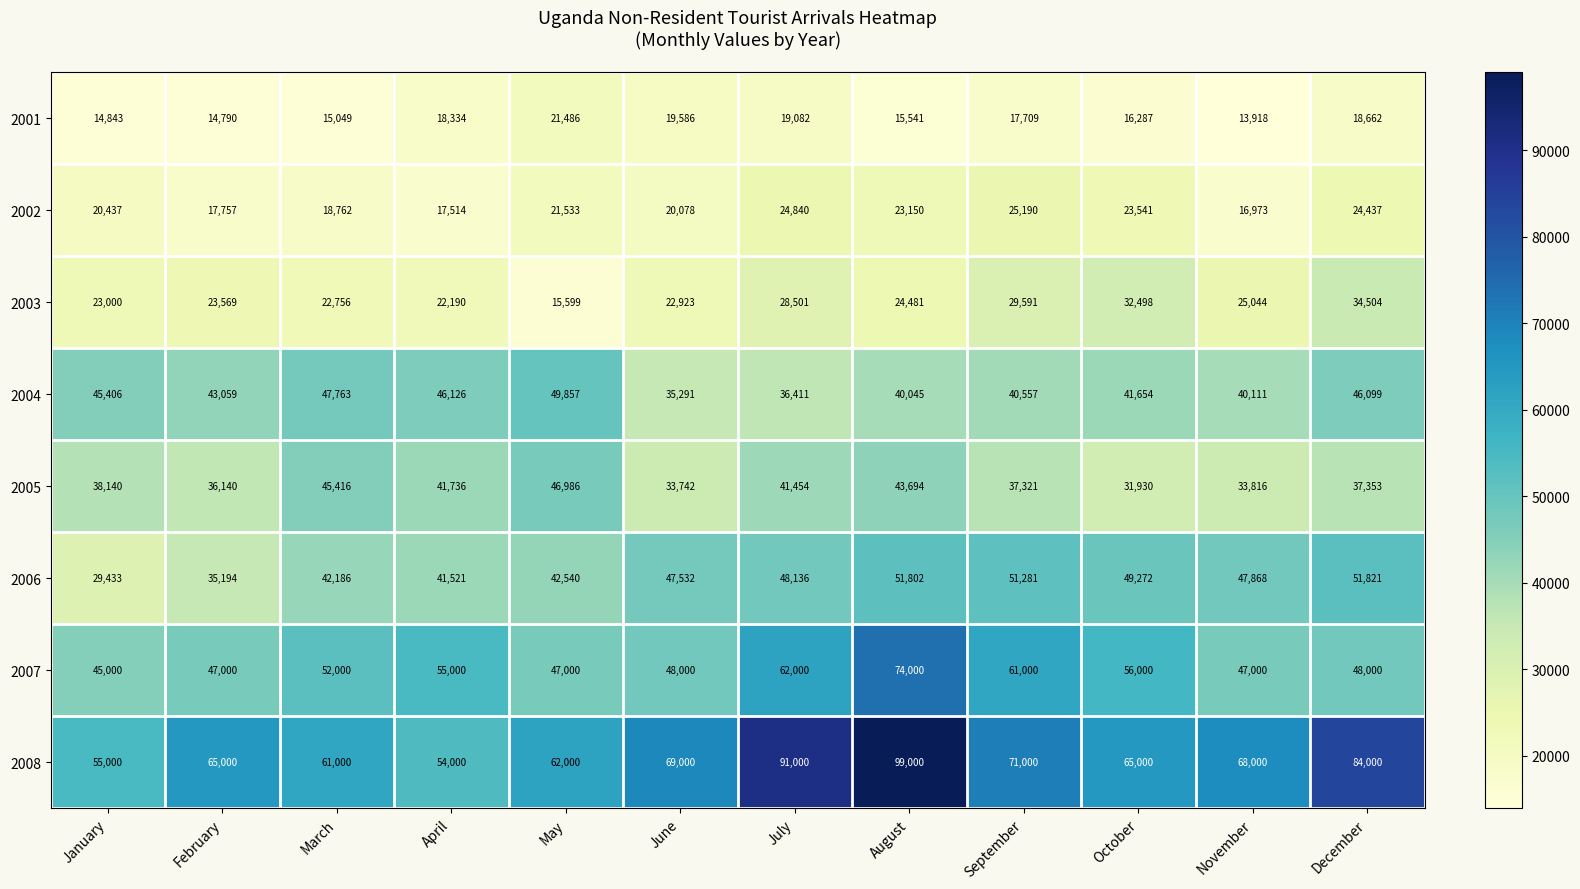

The value of 2004 at June is 50663. True or false?

False